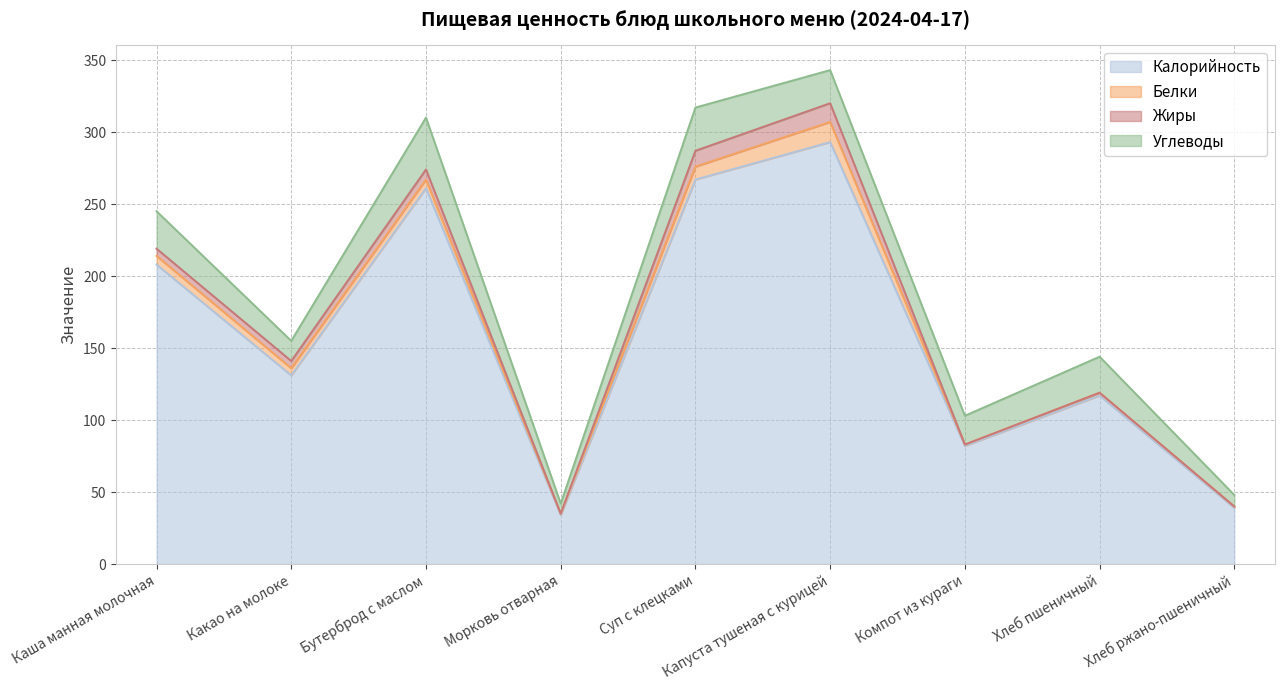

The Углеводы series shows 7 at Морковь отварная. True or false?

True